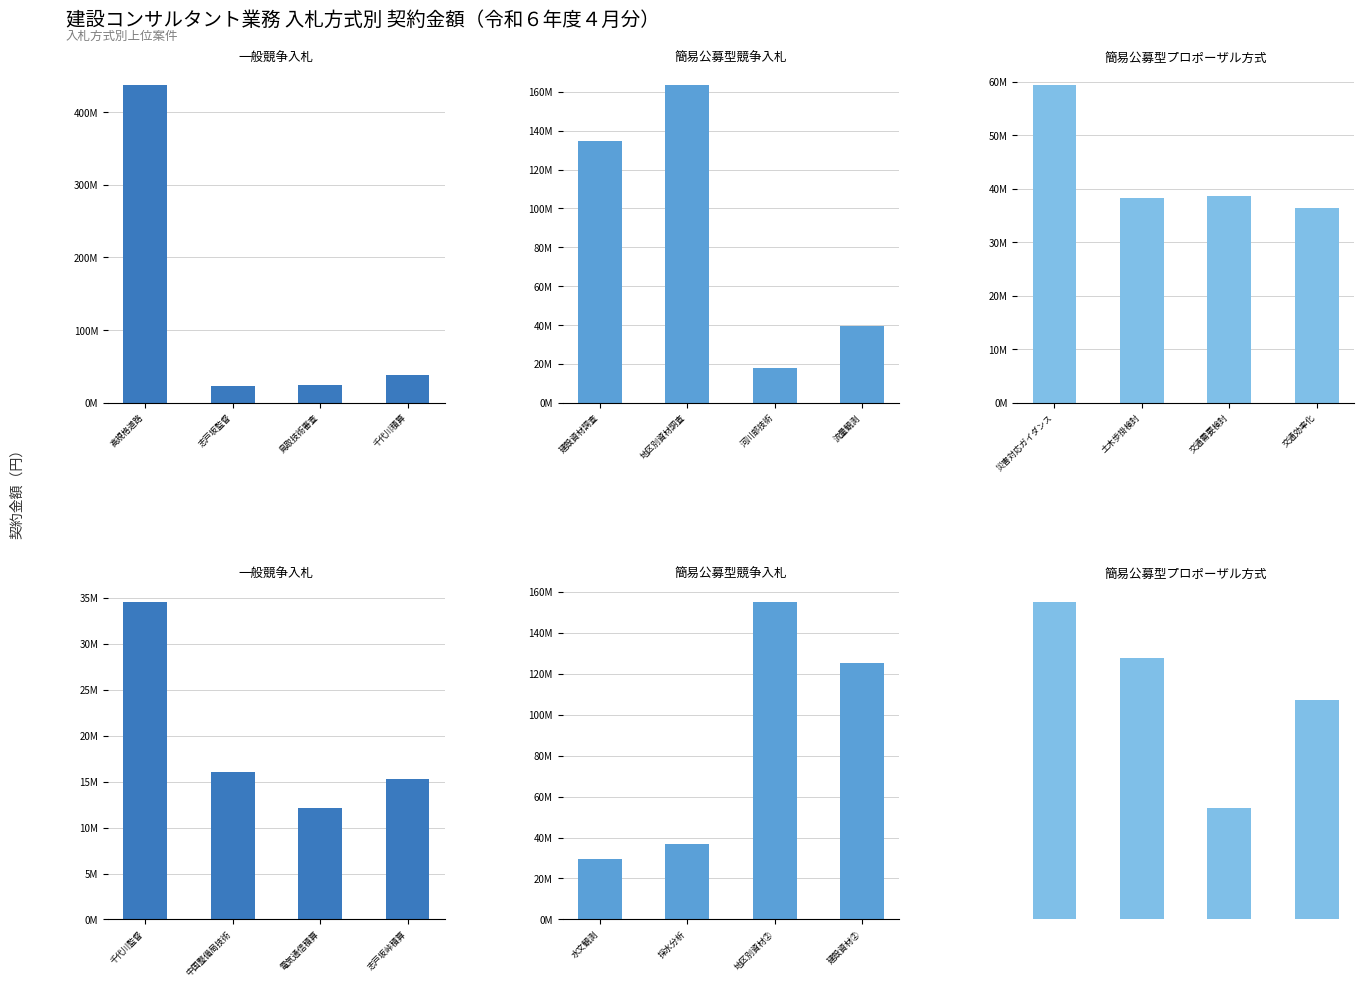

What is the difference between the 簡易公募型プロポーザル方式 values at 幹線道路整備 and 広島湾再生?

18669999